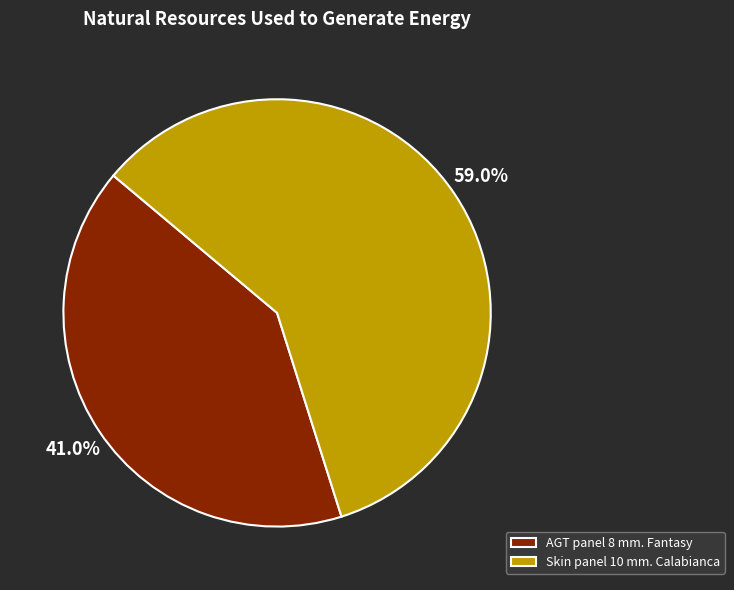

What percentage is NOT represented by AGT panel 8 mm. Fantasy?

59.0%